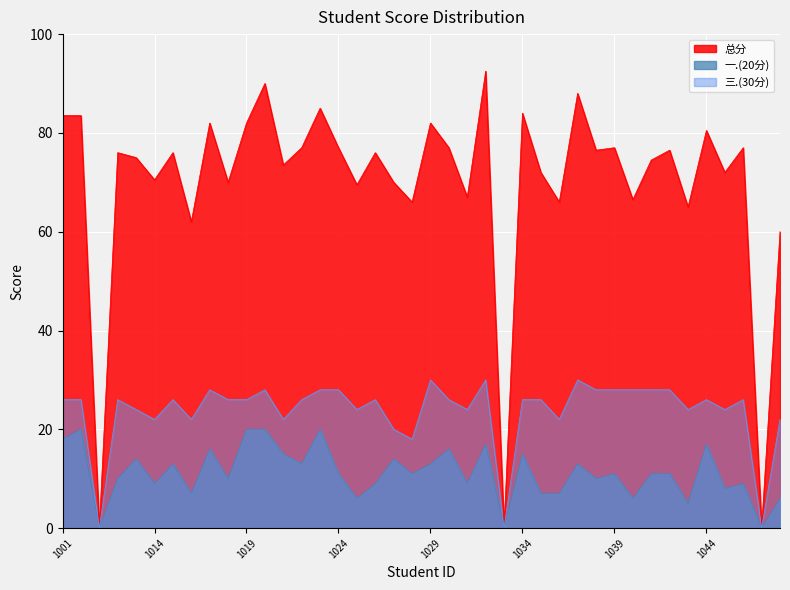

At which category does 三.(30分) reach its first local valley?

2022011007